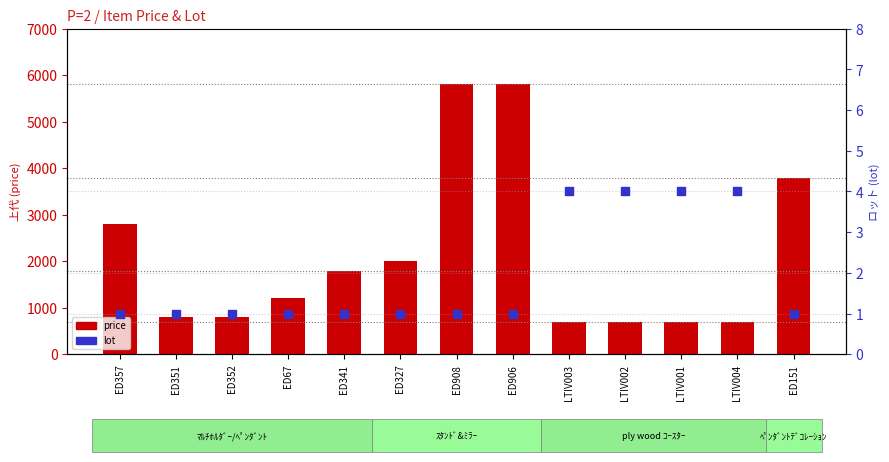

What are all the series names shown in the legend?

price, lot